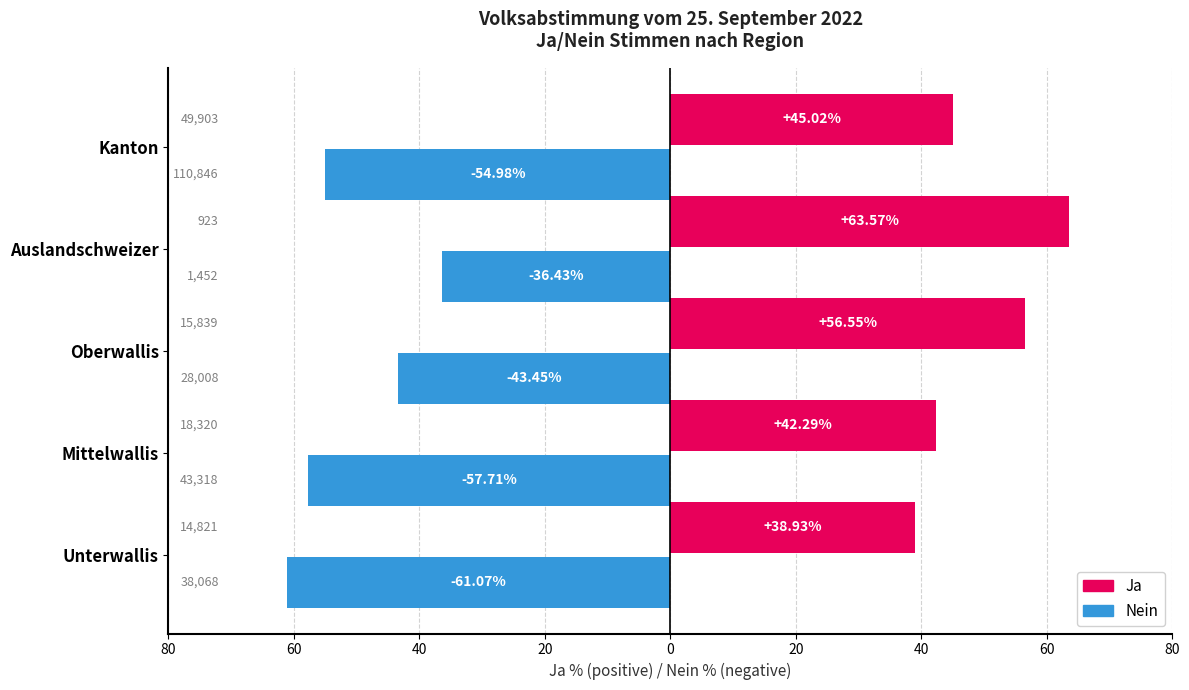

What are all the series names shown in the legend?

Ja, Nein